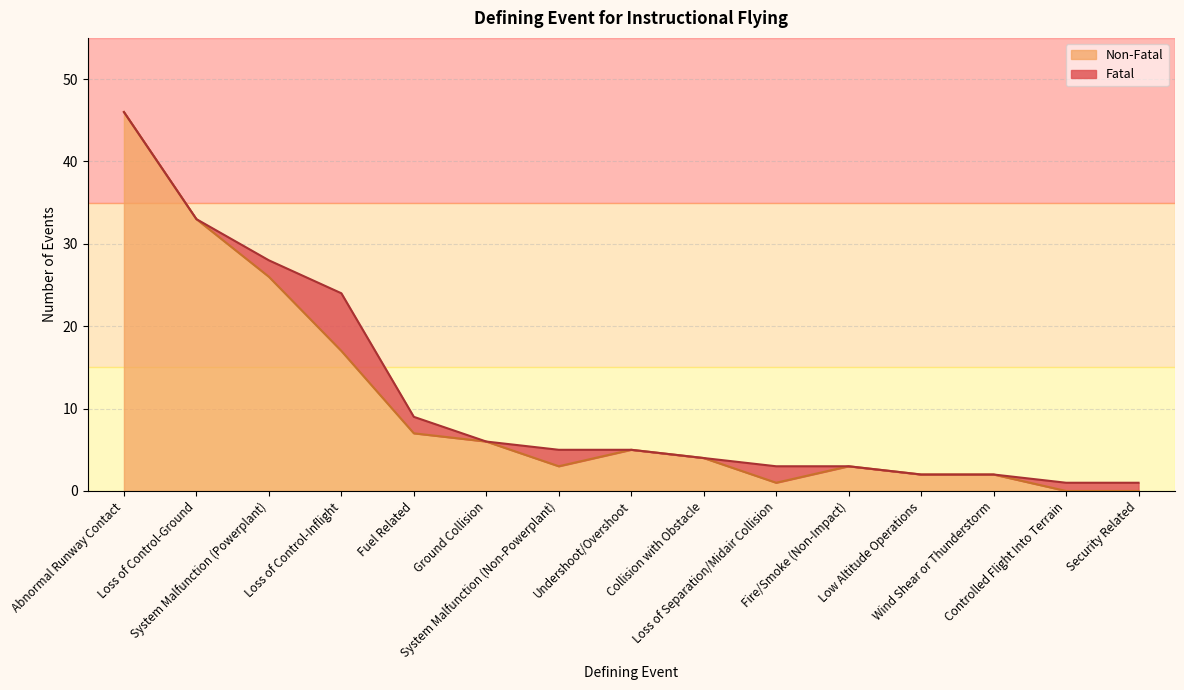

How many lines are shown in the chart?

2